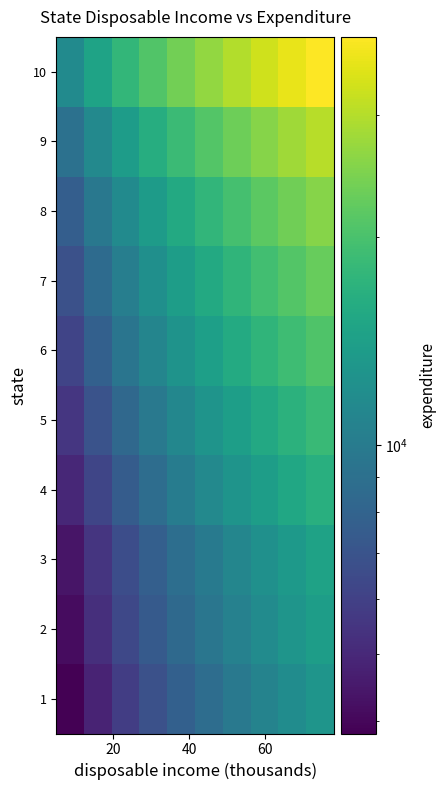

What is the greatest value displayed?

38865.0